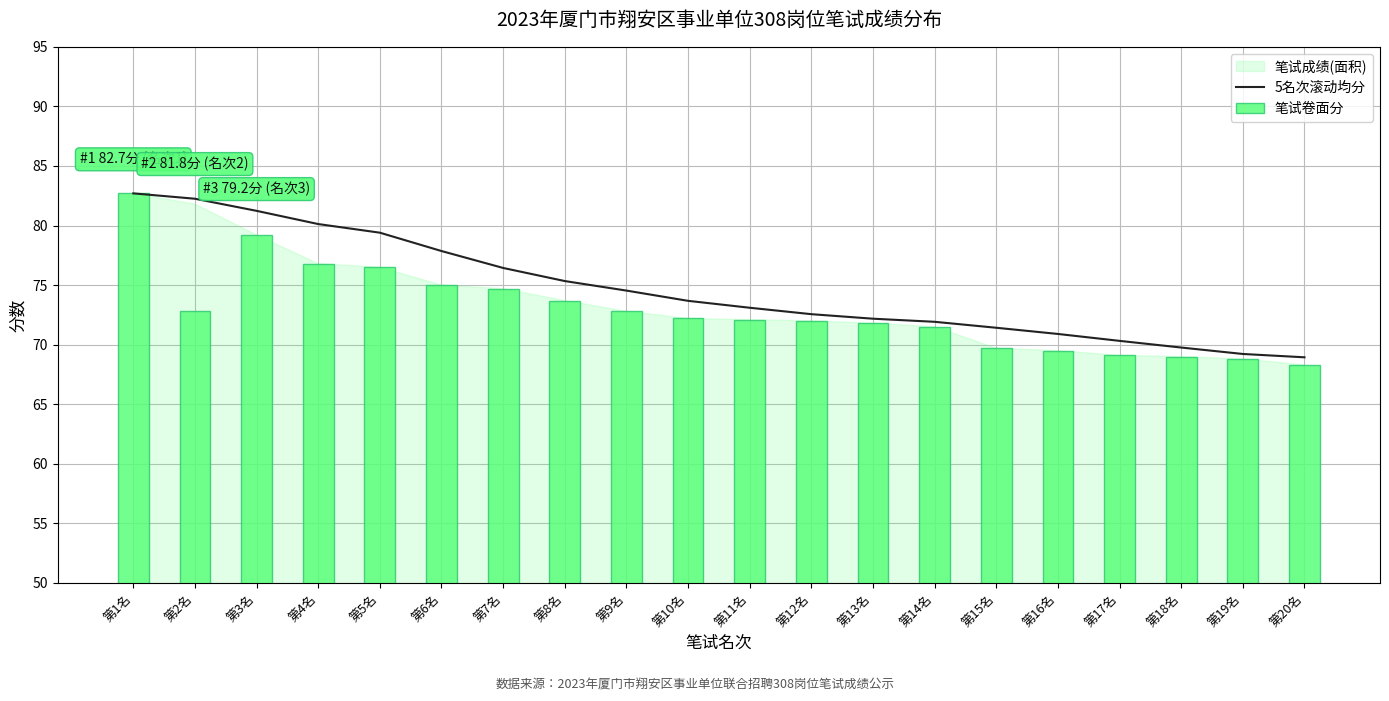

Is it true that 笔试卷面分 equals 103.6 at 第2名?

False